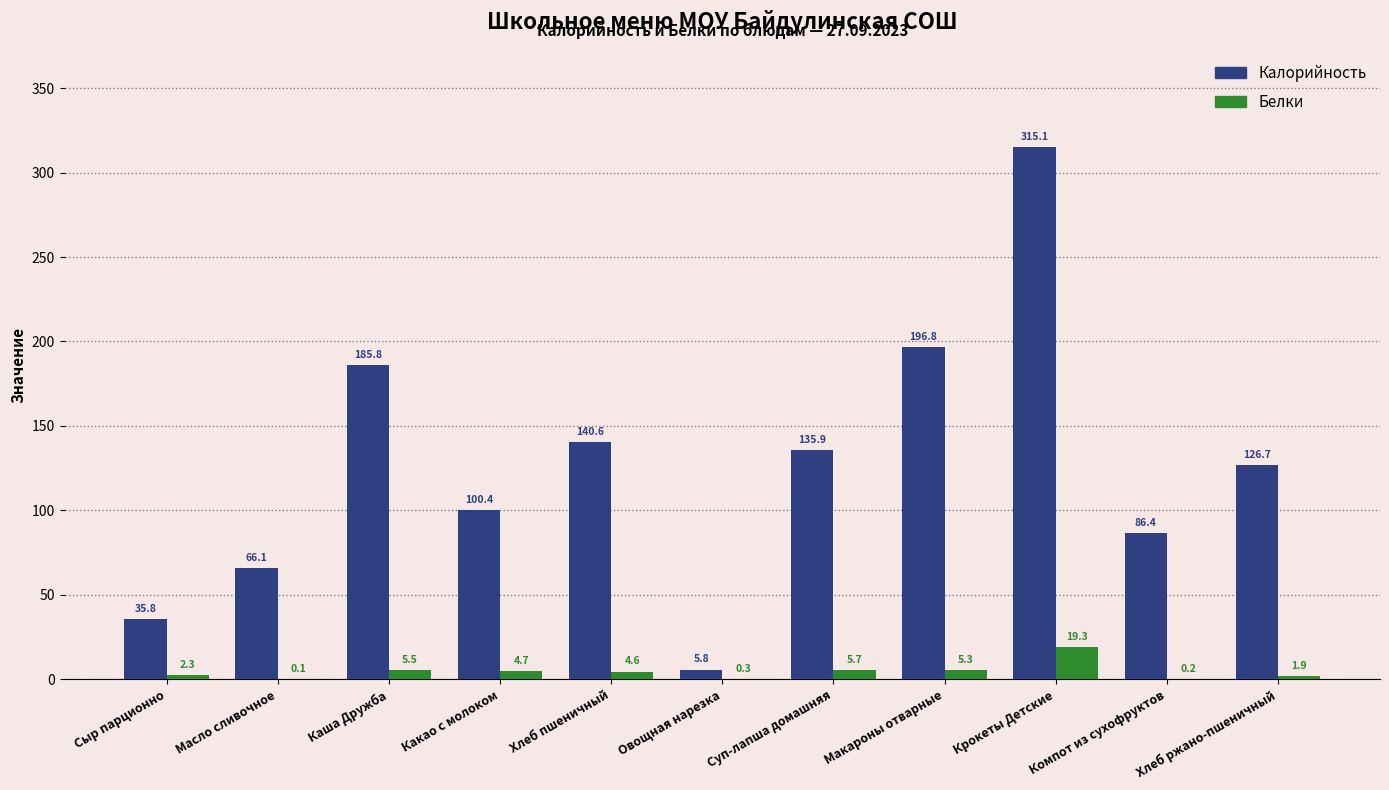

What is the greatest value displayed?

315.1